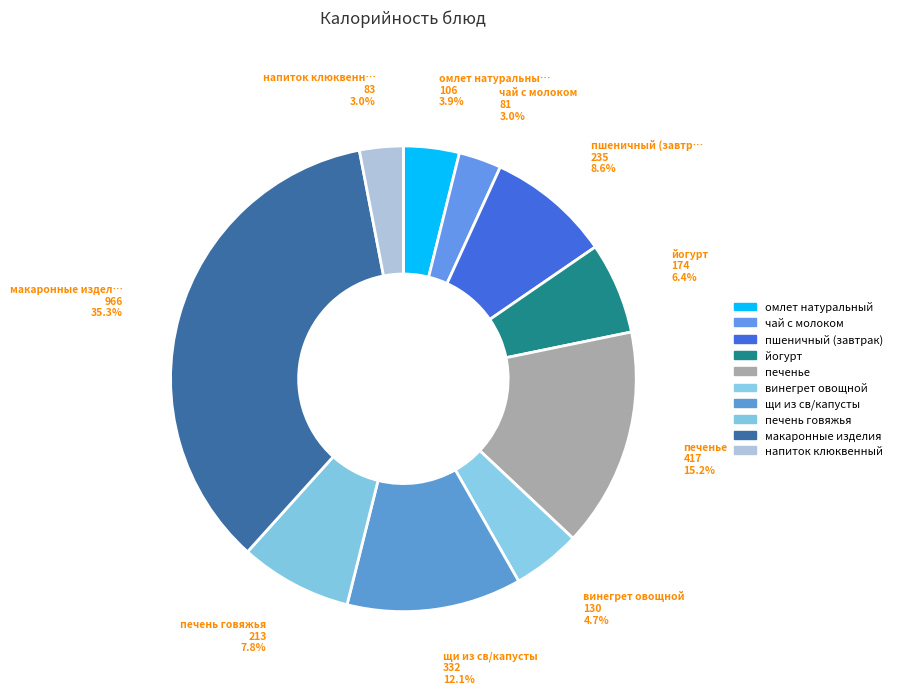

To the nearest percent, what is the difference between the largest and smallest slice percentages?

32%